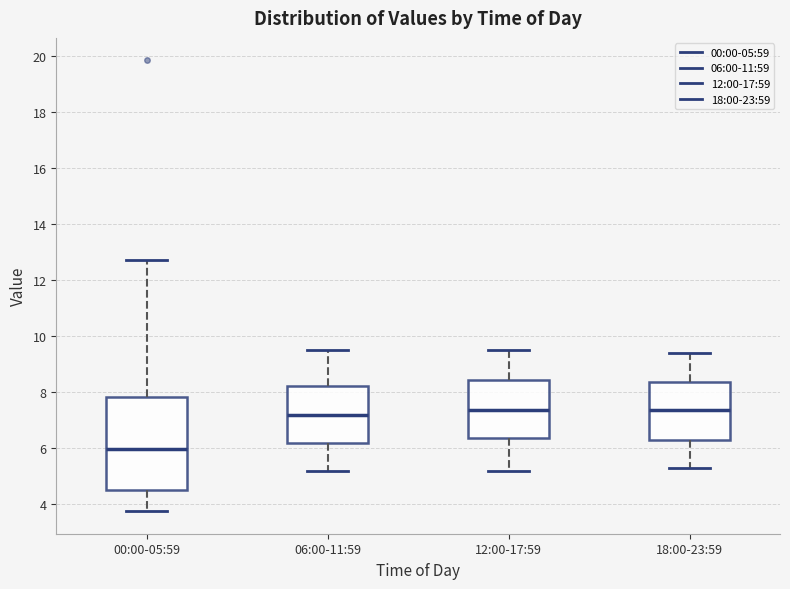

Reading left to right, read every box against the y-axis: the position of its median line, the range the box covers, and the ends of its whiskers. The values are not printed on the chart, so give them approximately, as read against the axis.

00:00-05:59: median 6.0, box 4.6 to 7.8, whiskers 3.8 to 12.8
06:00-11:59: median 7.2, box 6.2 to 8.2, whiskers 5.2 to 9.6
12:00-17:59: median 7.4, box 6.4 to 8.4, whiskers 5.2 to 9.6
18:00-23:59: median 7.4, box 6.2 to 8.4, whiskers 5.4 to 9.4